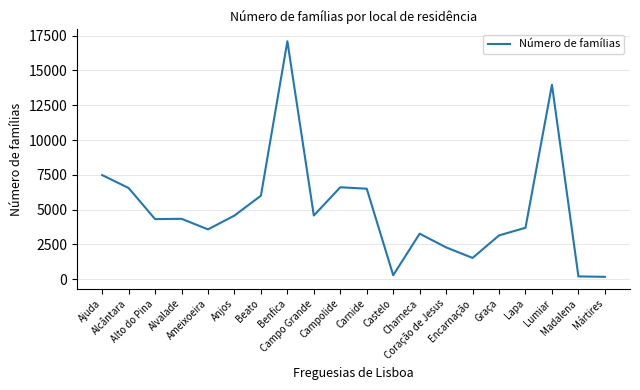

What position from the right is Beato?

14